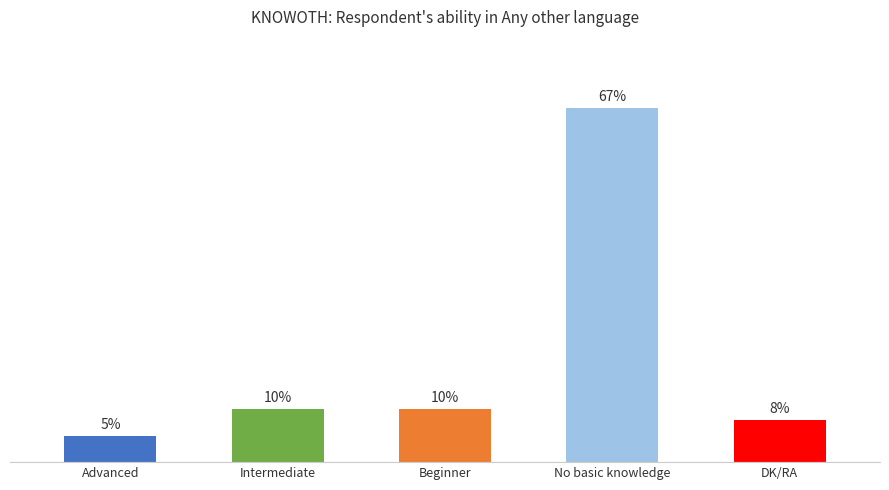

At which category does the chart reach its minimum across all series?

Advanced